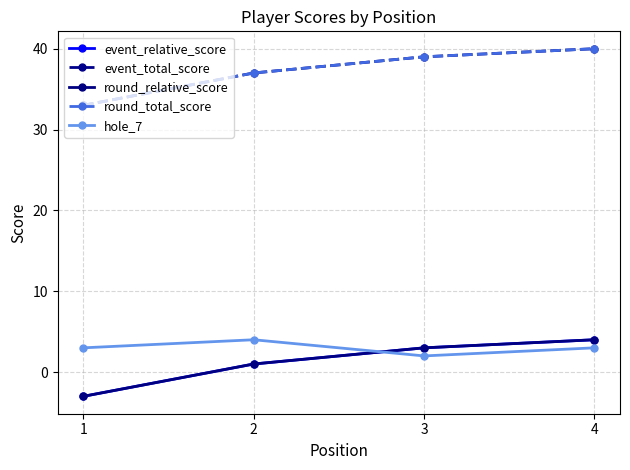

At which label does event_total_score reach its peak?

4